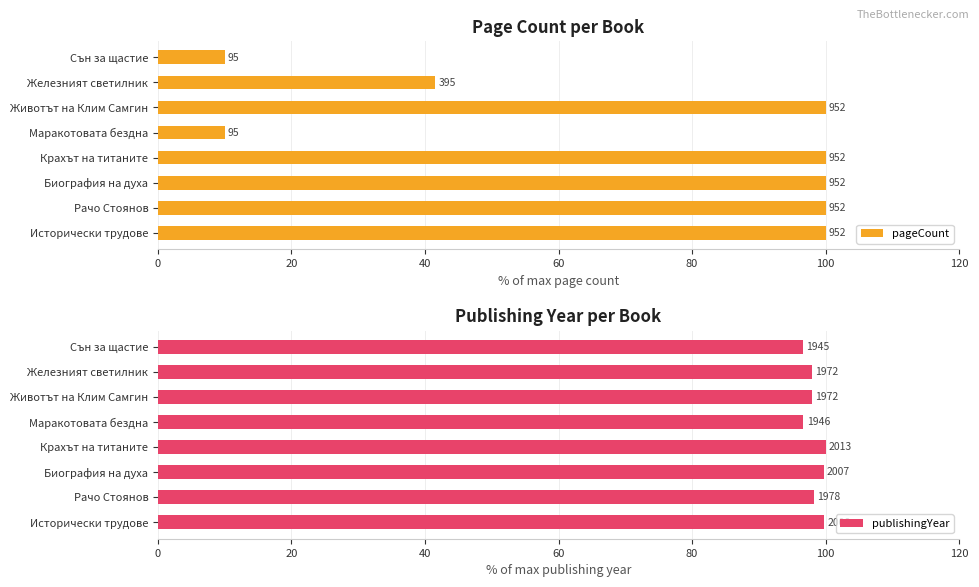

Which series has the widest spread of values?

pageCount